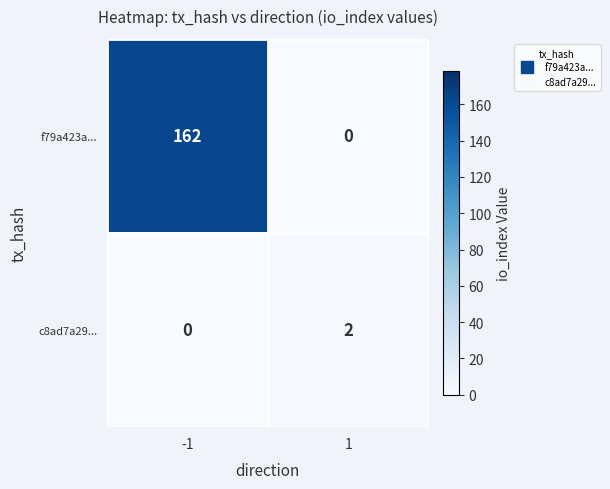

The c8ad7a29... series shows 1 at 1. True or false?

False